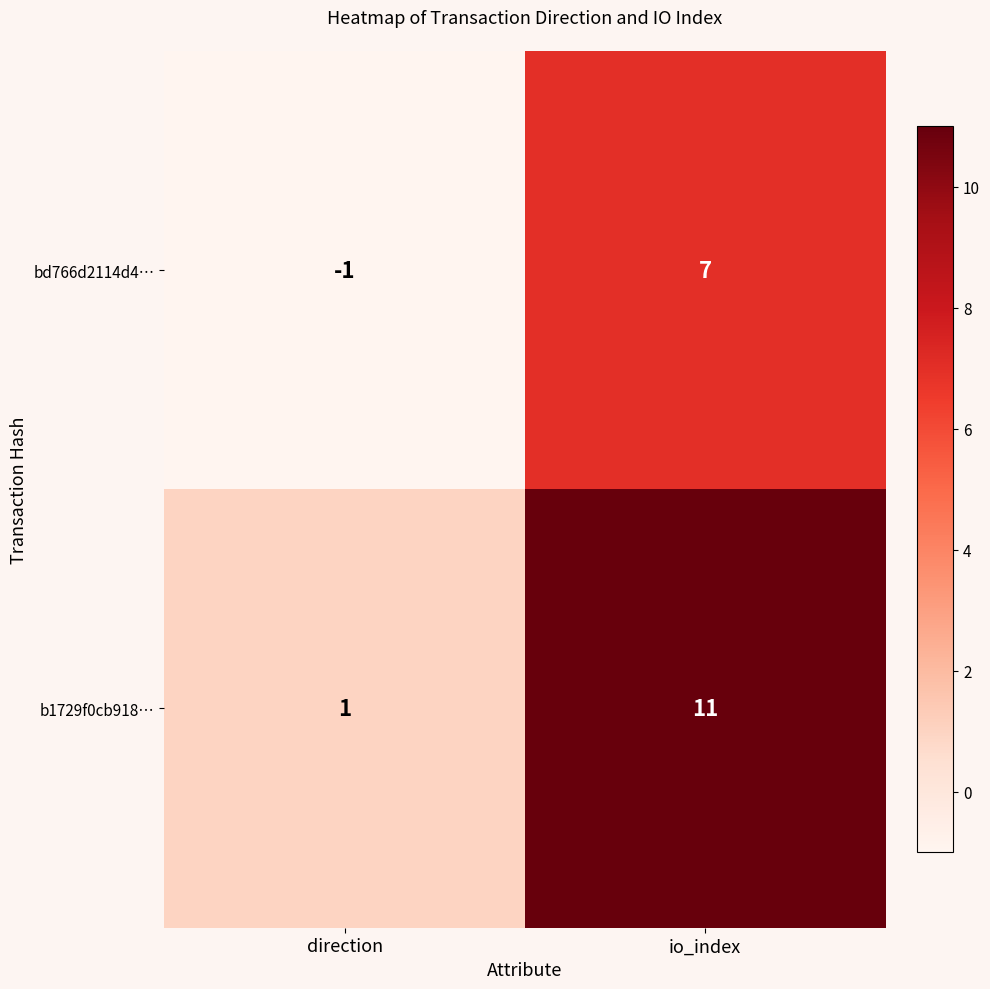

Reading left to right, list all the values displayed in this chart.

bd766d2114d4…: direction=-1	io_index=7
b1729f0cb918…: direction=1	io_index=11